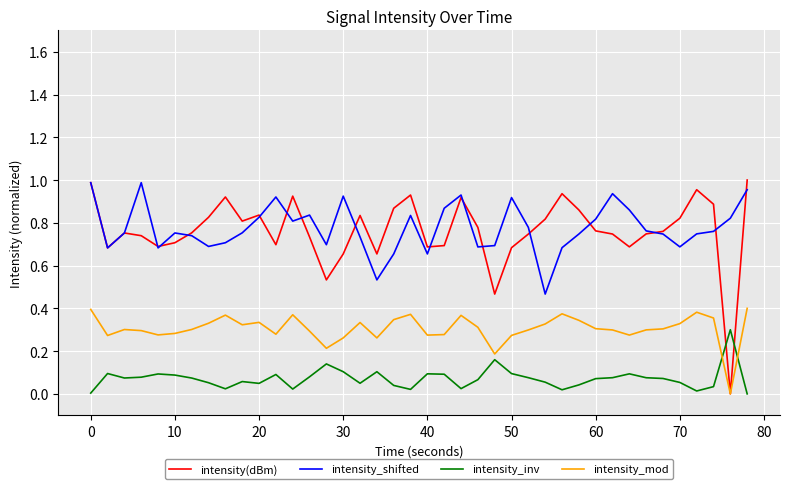

True or false: intensity_mod and intensity_shifted intersect in this chart.

False